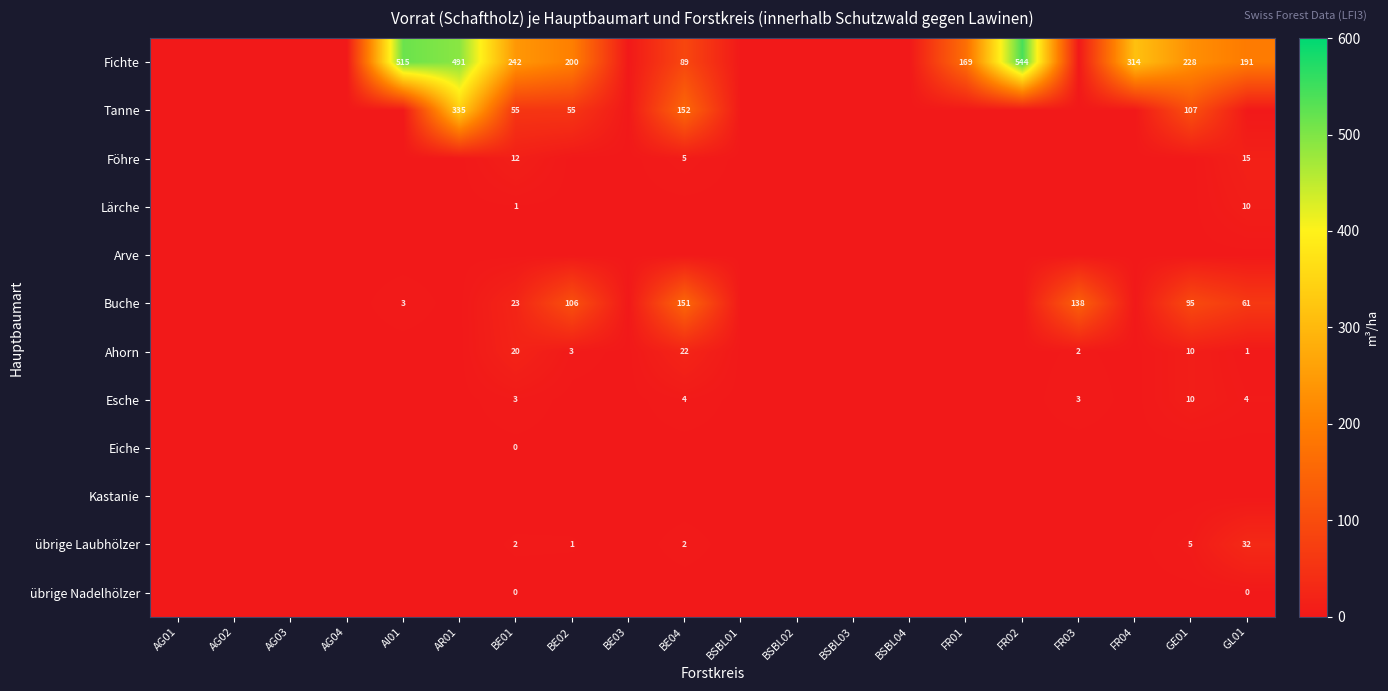

Is it true that Tanne equals 62.5 at GE01?

False